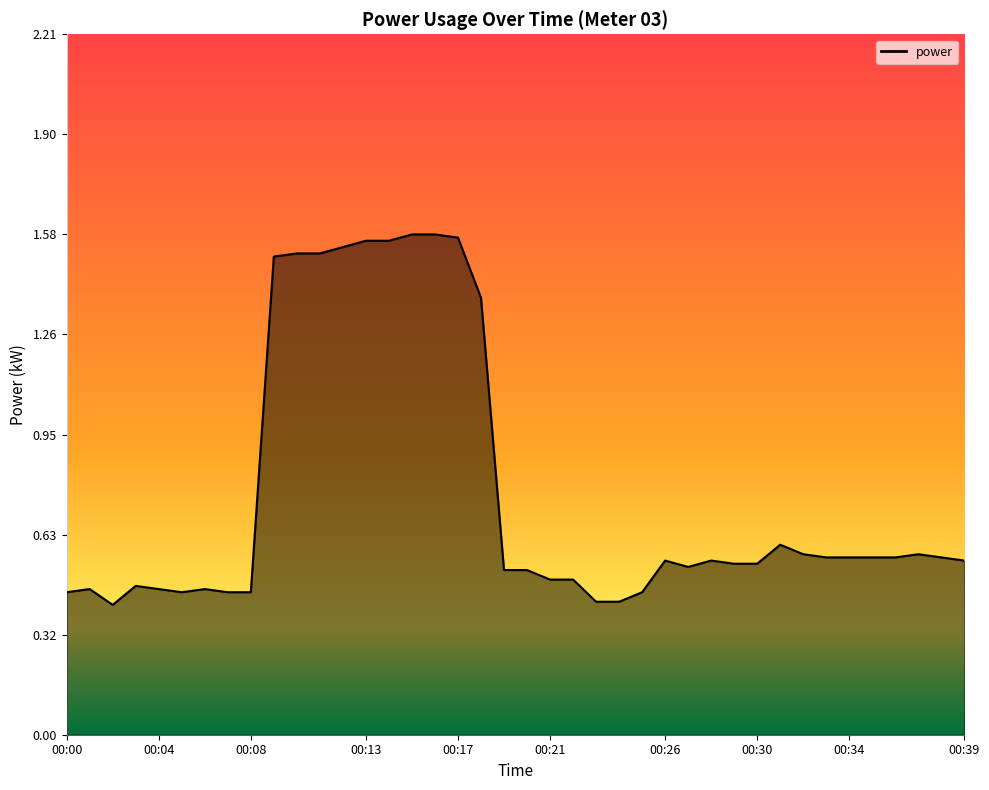

What is the difference between the maximum and minimum values?

1.2